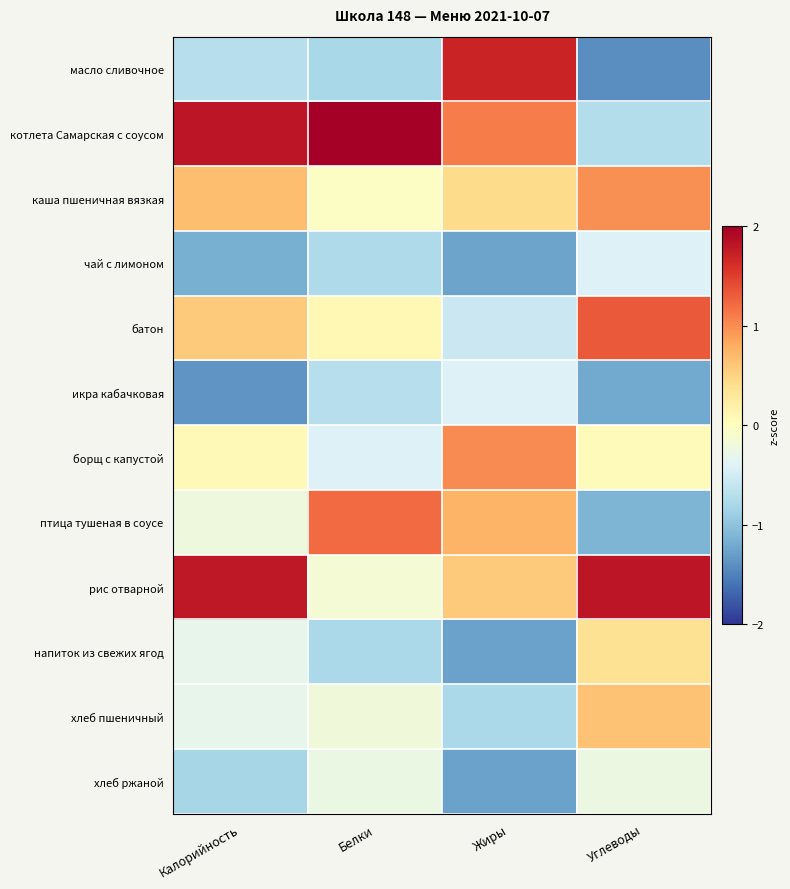

Between Белки and Калорийность, which is larger?

Калорийность